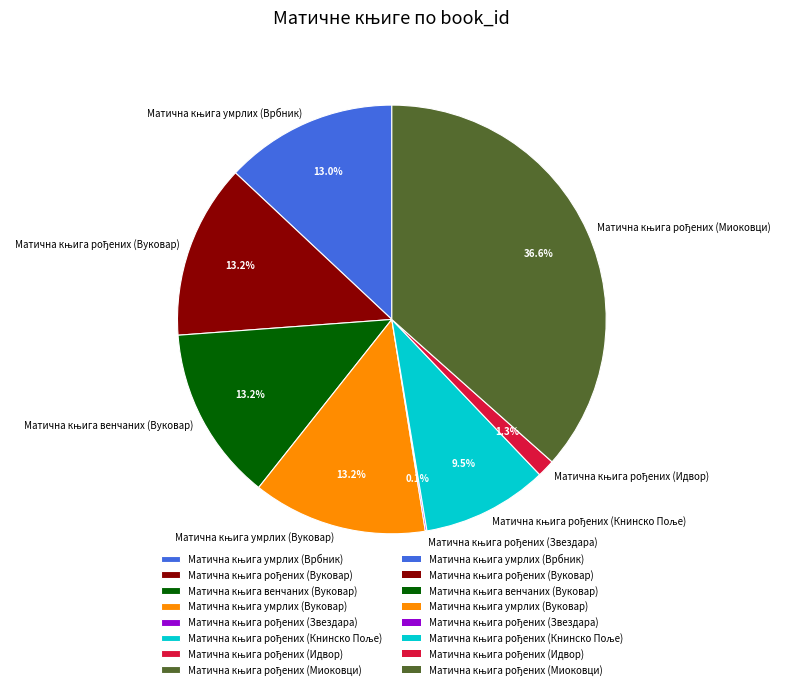

Does any single category account for the majority?

No